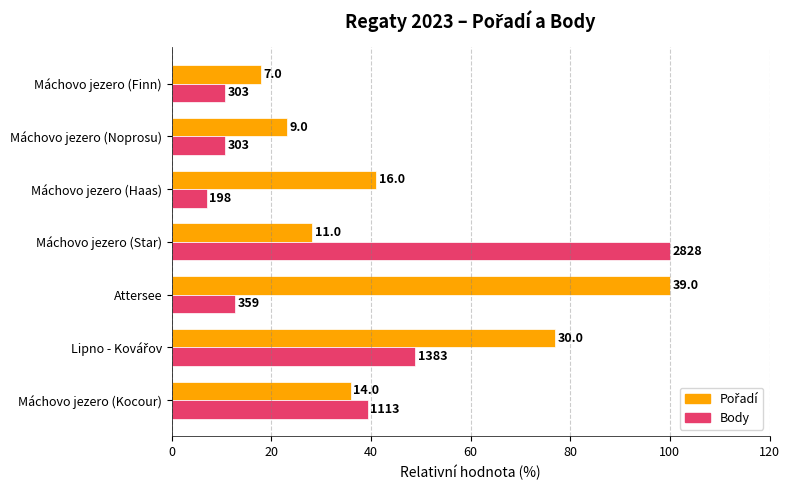

What is the difference between the maximum and second lowest values in the Body series?

89.3